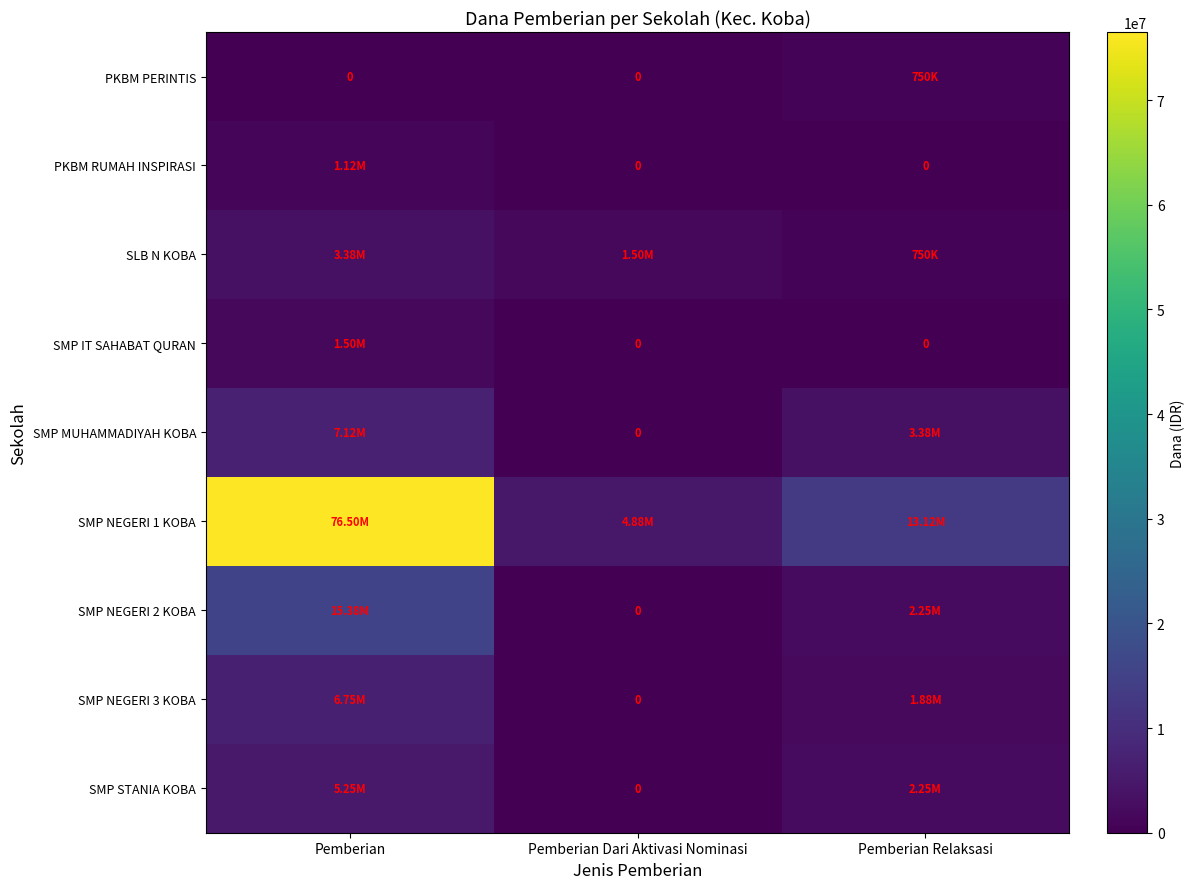

Is it true that PKBM PERINTIS equals 750000 at Pemberian Relaksasi?

True